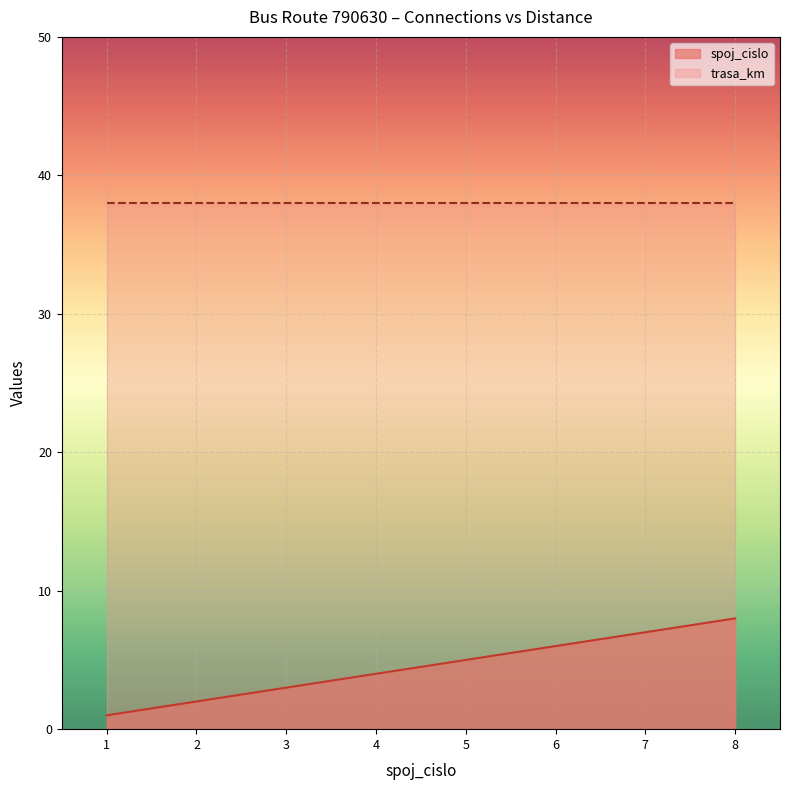

What is the change in value from 3 to 7?

+4